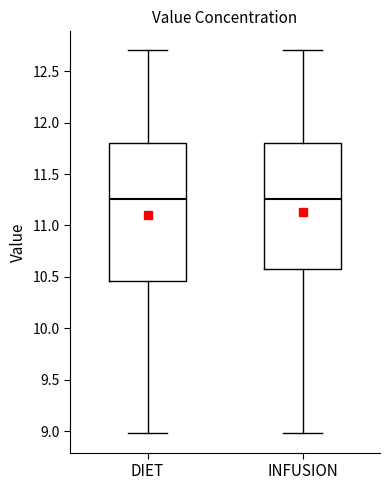

Where is the lower edge of the box for INFUSION on the y-axis? The values are not printed on the chart, so give them approximately, as read against the axis.

10.60